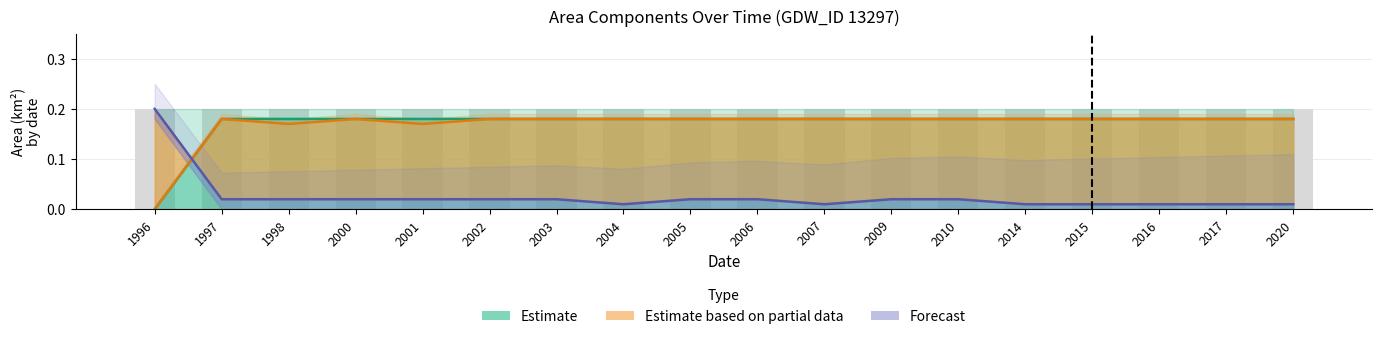

What is the sum of all Forecast values?

0.5